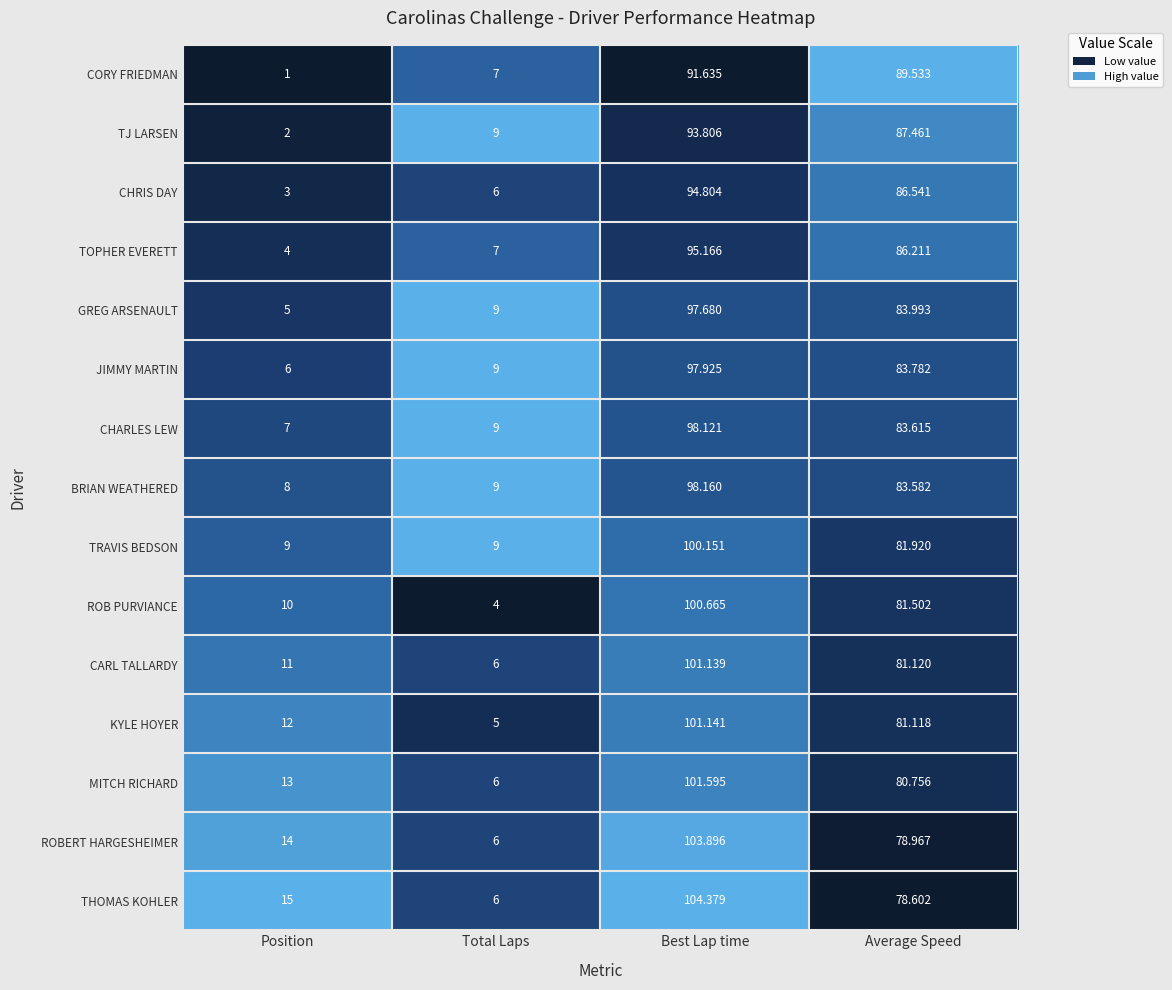

At which category is the sum across all series the highest?

Best Lap time